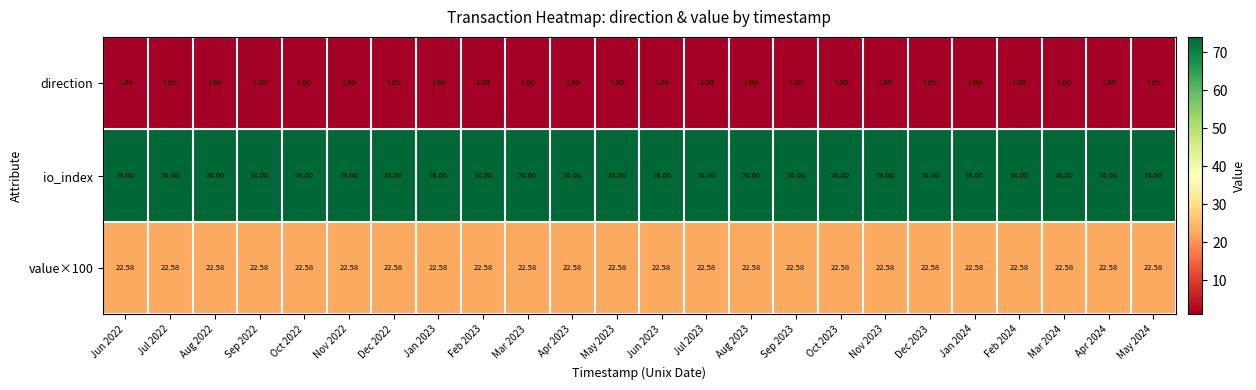

What is the total value across all series at May 2024?

97.6